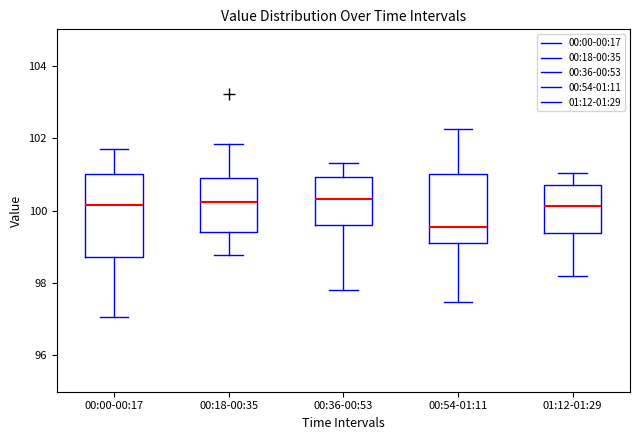

Where does the upper whisker of the box for 00:00-00:17 end on the y-axis? The values are not printed on the chart, so give them approximately, as read against the axis.

101.6